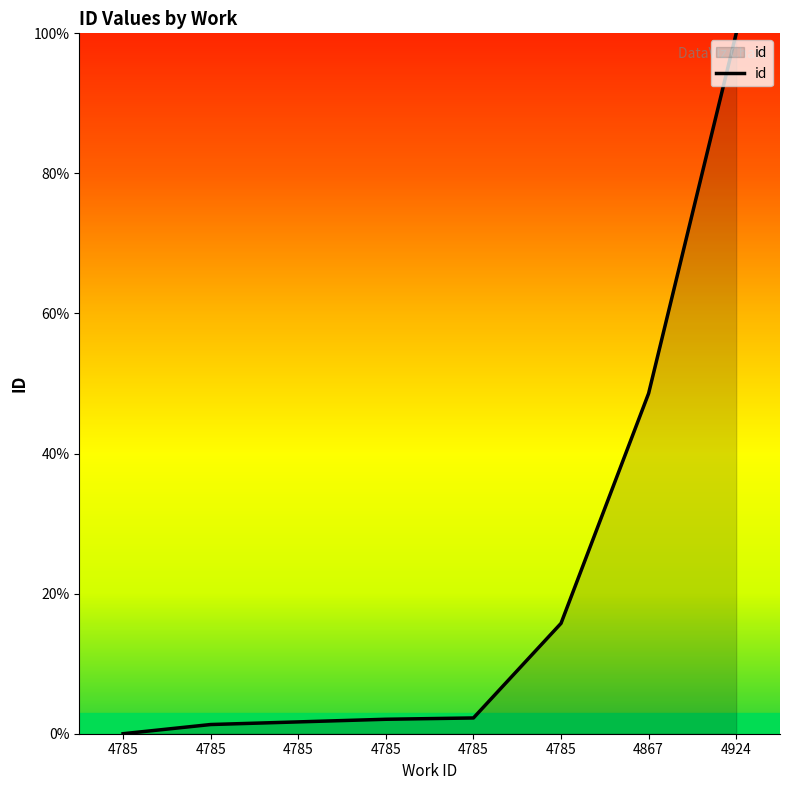

True or false: the data shows 48.6 at 4867.

True